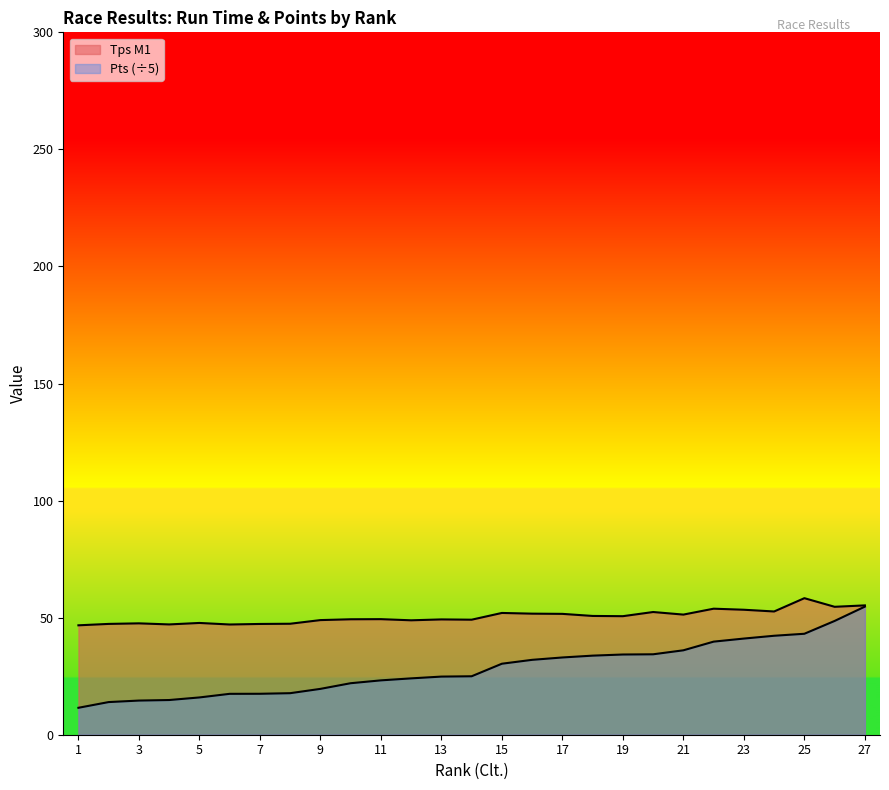

Which series has the widest spread of values?

Pts